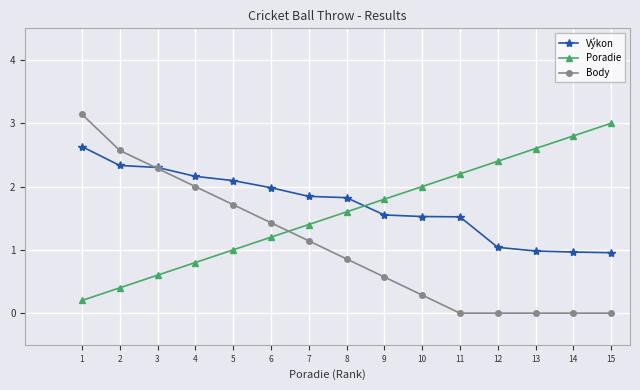

Which series ends up on top after the final intersection of Body and Výkon?

Výkon